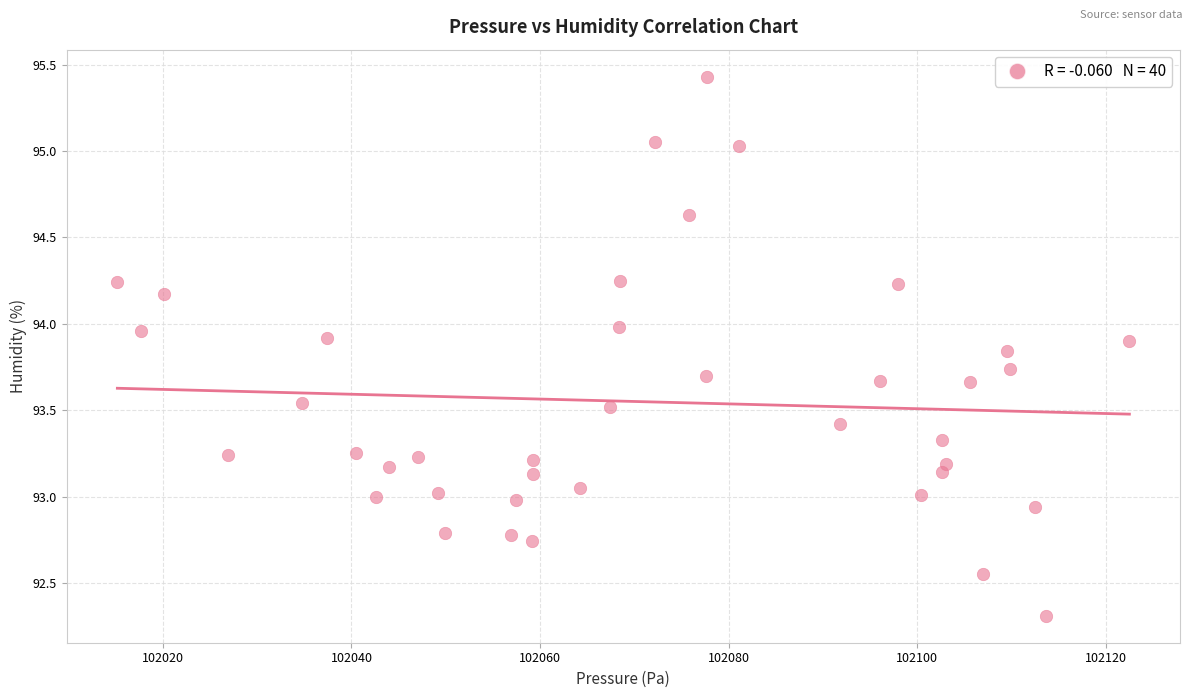

What is the range of X values (max minus min)?

107.4